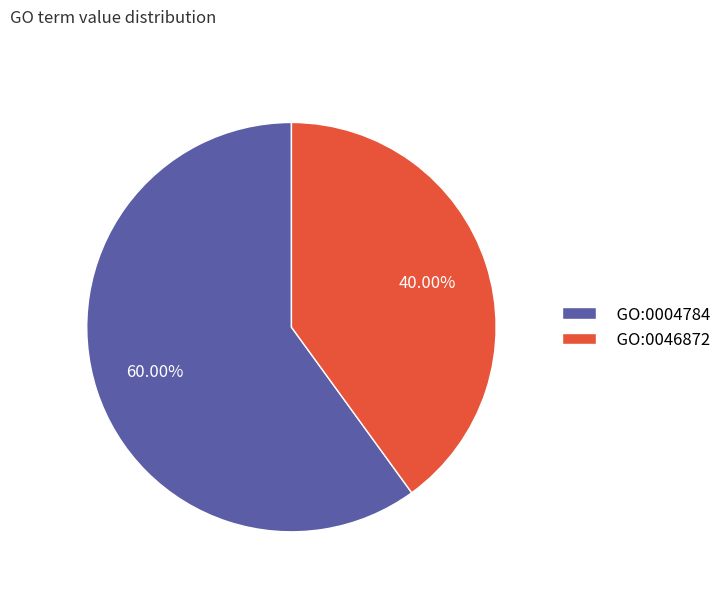

To the nearest percent, what is the difference between the largest and smallest slice percentages?

20%